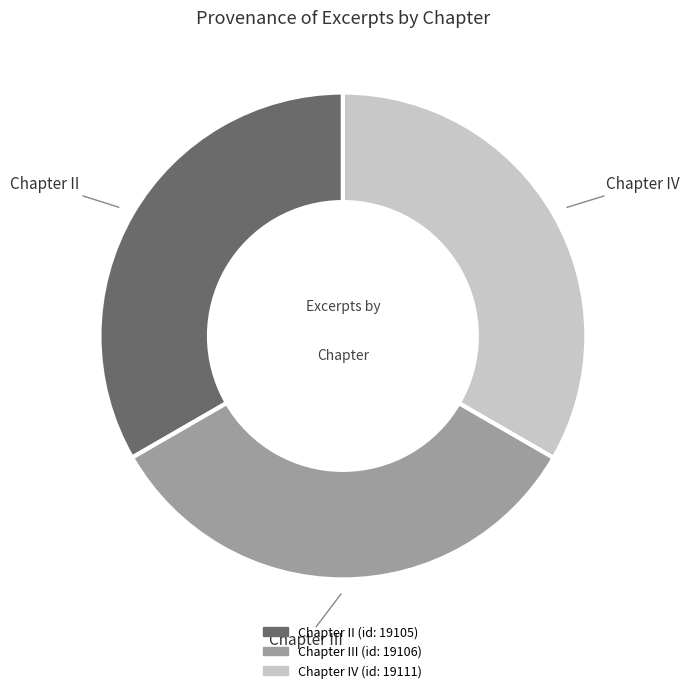

What is the ratio of the value at Chapter II (id: 19105) to the value at Chapter III (id: 19106)?

1.0